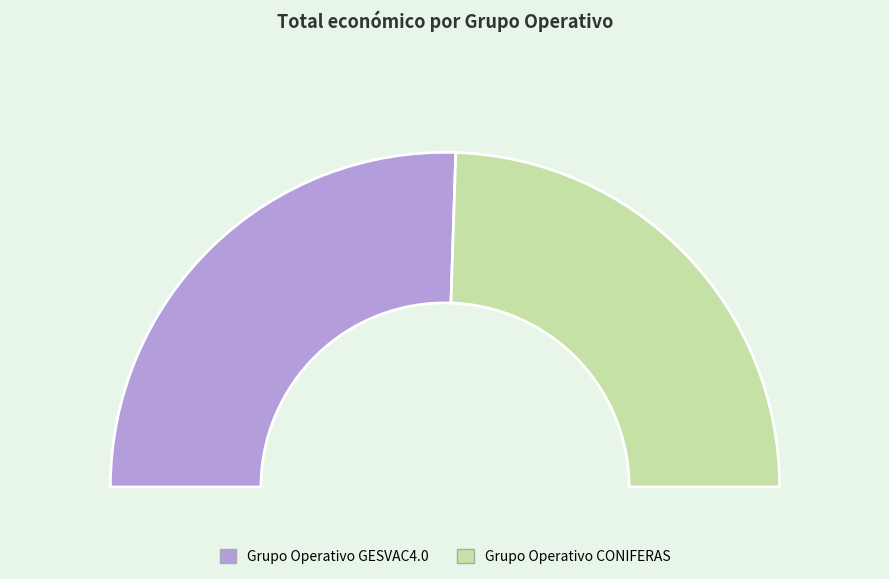

True or false: Grupo Operativo GESVAC4.0 accounts for 51% of the total.

True